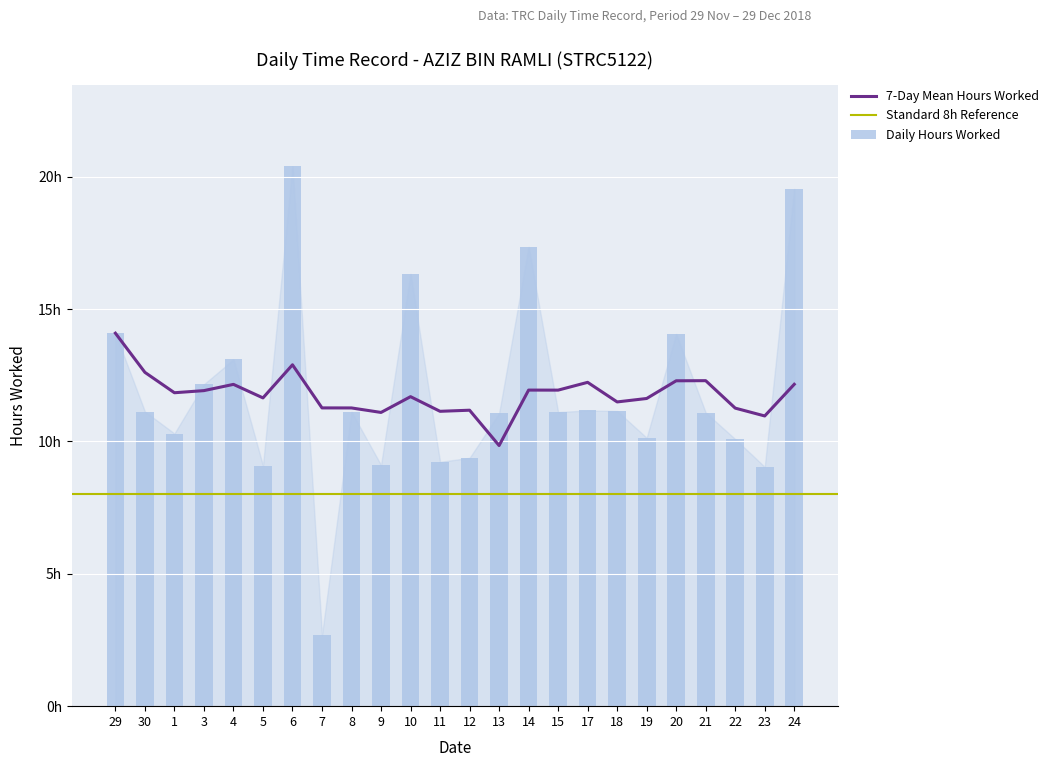

What is the change in value from 5 to 11?

+0.1